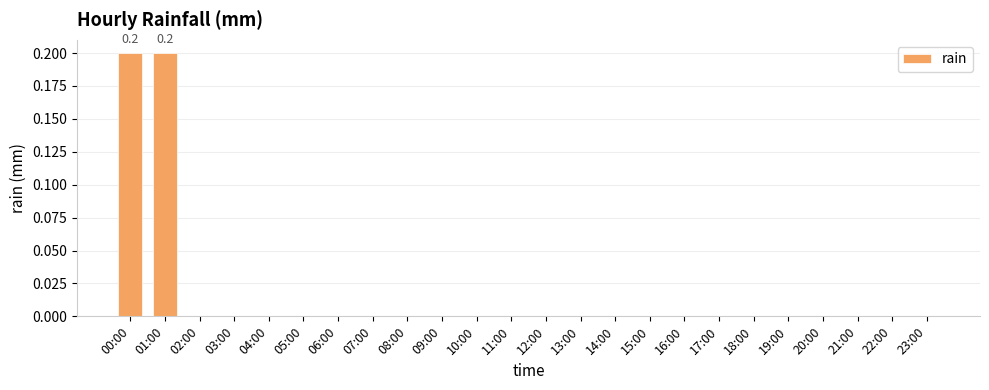

Are the bars horizontal?

No